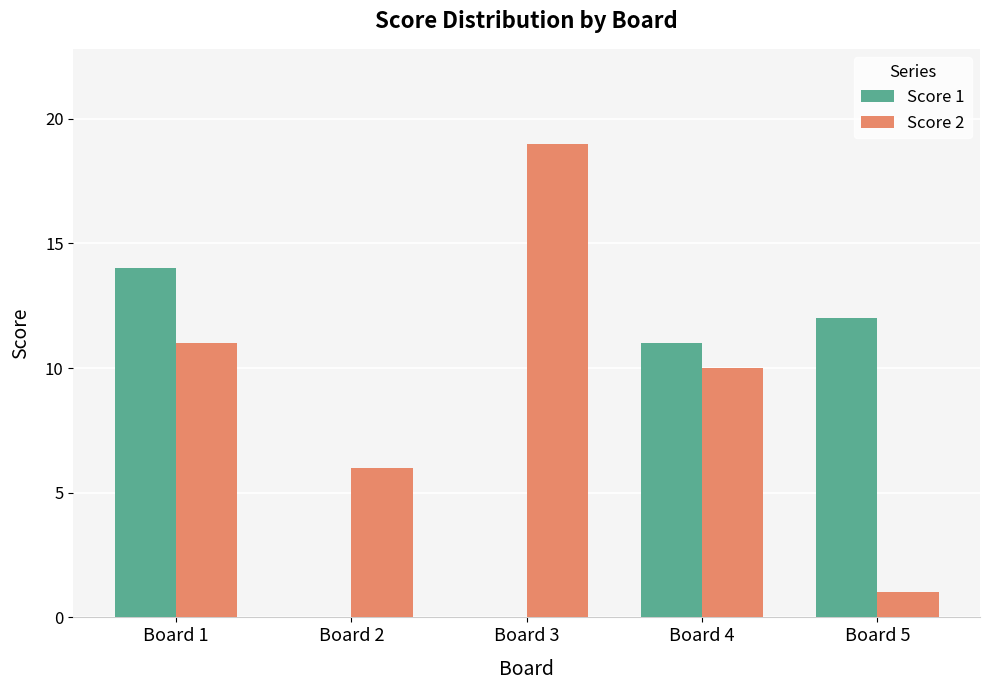

Is it true that Score 2 equals 6 at Board 2?

True